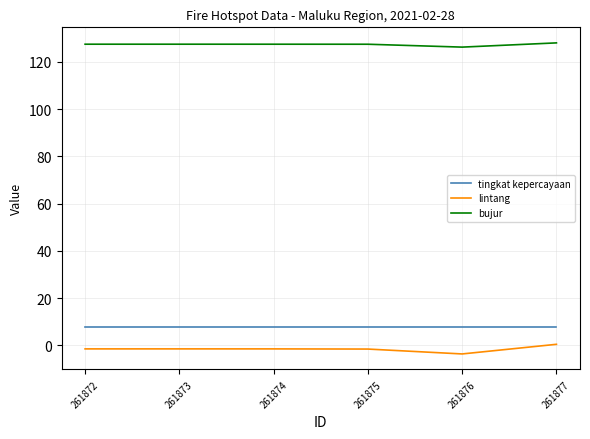

Which series has the largest range (max minus min)?

lintang